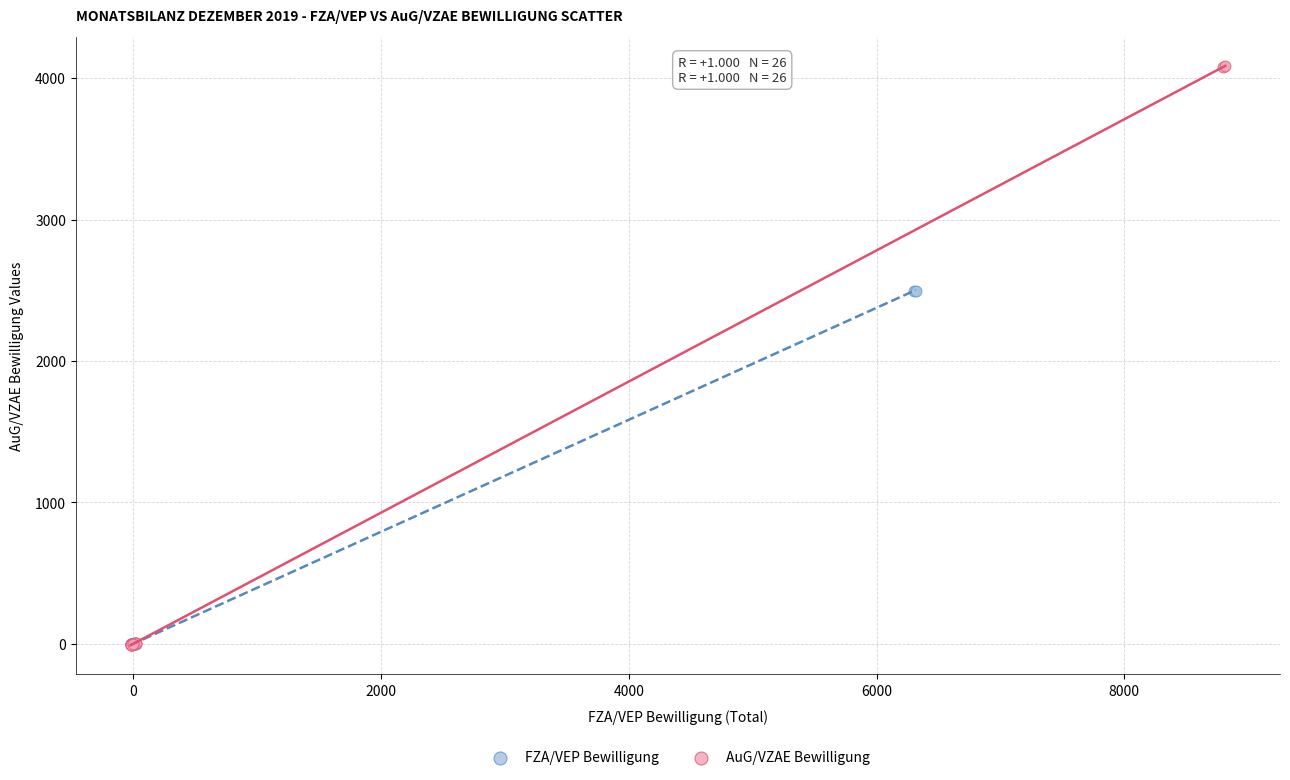

What are all the series names shown in the legend?

FZA/VEP Bewilligung, AuG/VZAE Bewilligung